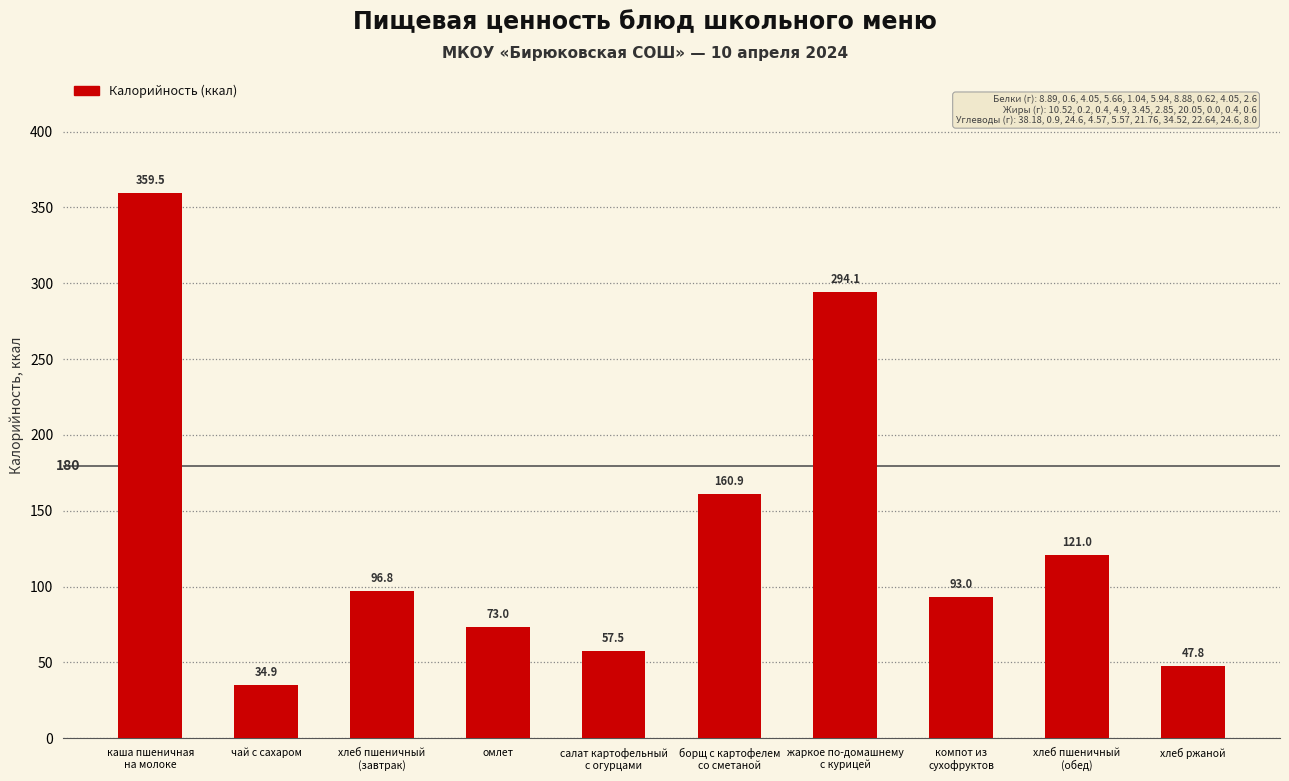

Which category has the highest value across all series?

каша пшеничная
на молоке